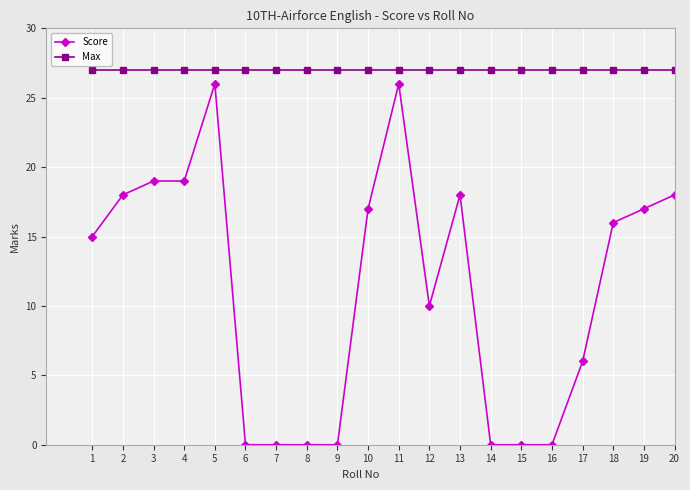

List the series in order of their peak value, lowest first.

Score, Max